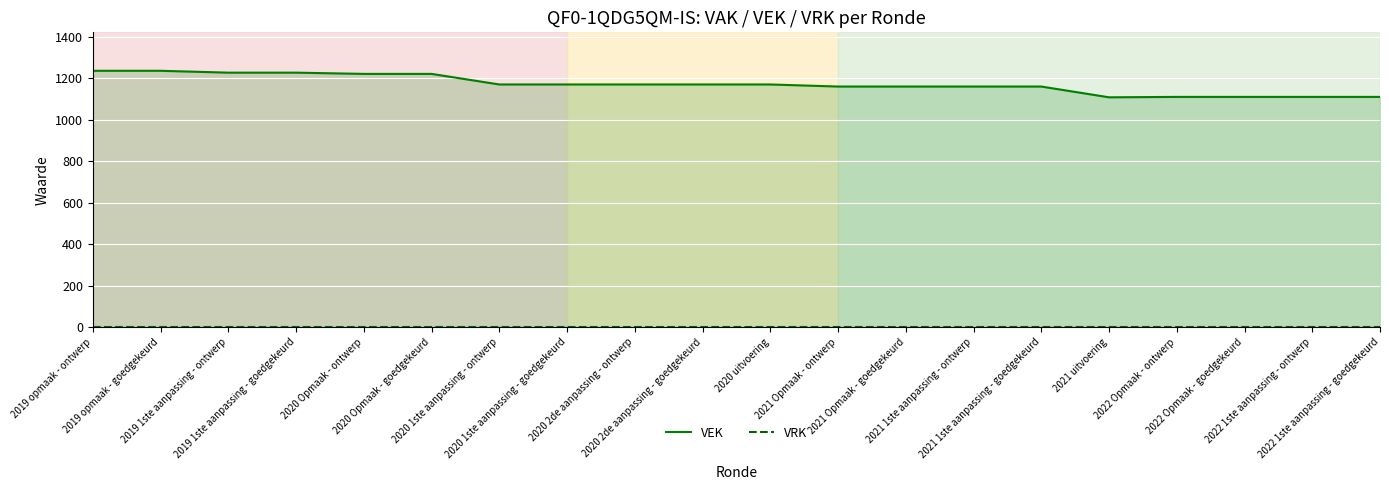

At which label does VRK reach its minimum?

2019 opmaak - ontwerp